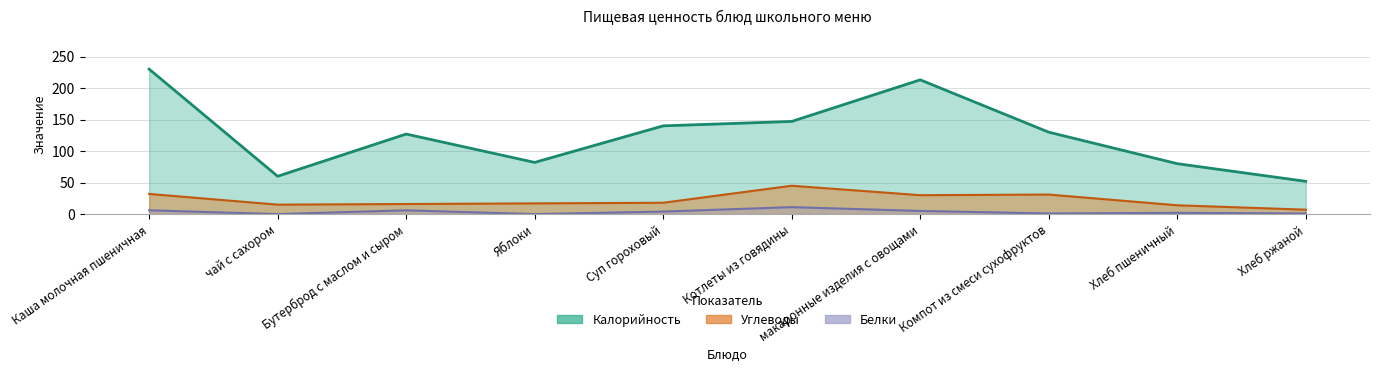

Which series has the largest total across all categories?

Калорийность